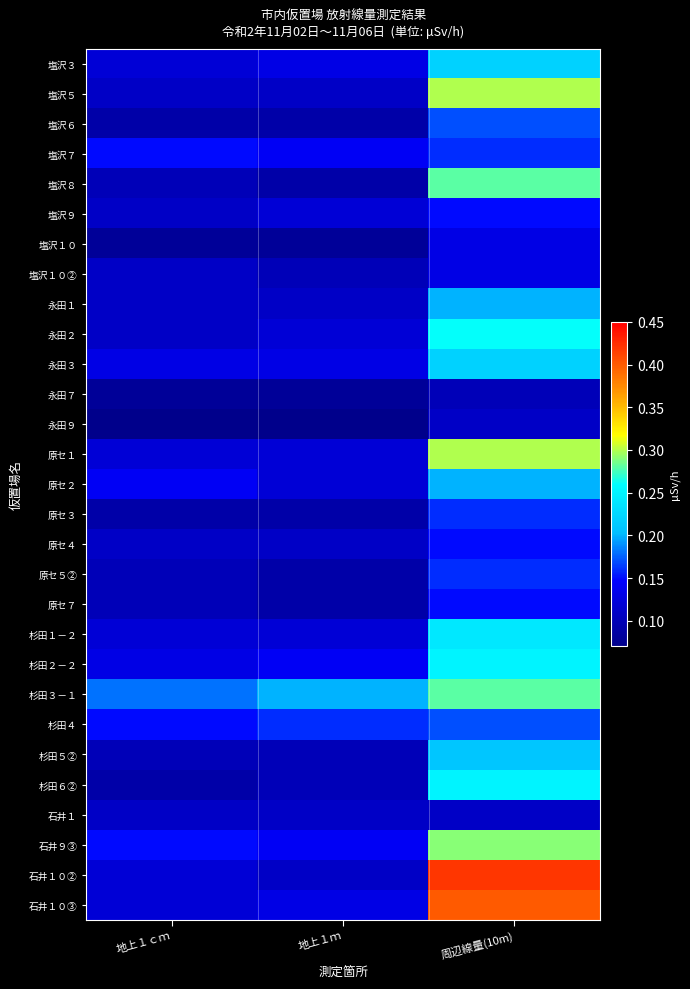

At which category is the sum across all series the highest?

周辺線量(10m)